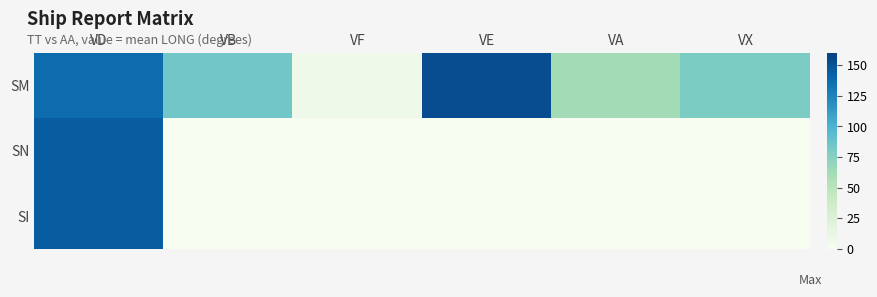

Reading left to right, extract all data points from this chart.

SM: VD=137.4	VB=84.3	VF=6.3	VE=153.1	VA=62.1	VX=79.7
SN: VD=145.2	VB=0.0	VF=0.0	VE=0.0	VA=0.0	VX=0.0
SI: VD=145.2	VB=0.0	VF=0.0	VE=0.0	VA=0.0	VX=0.0